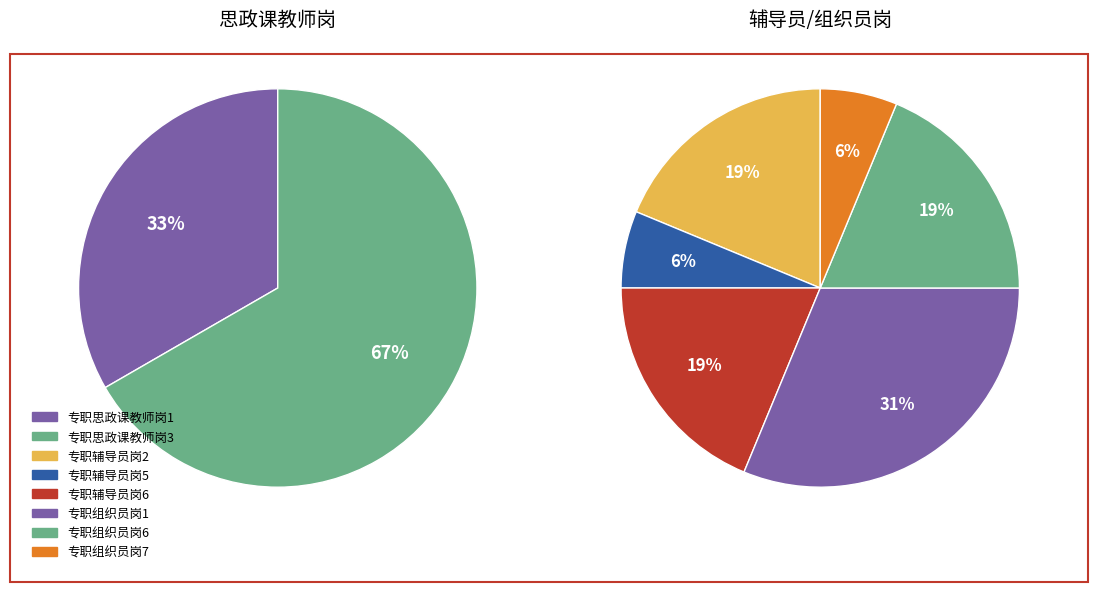

Which slice is the smallest?

专职辅导员岗5